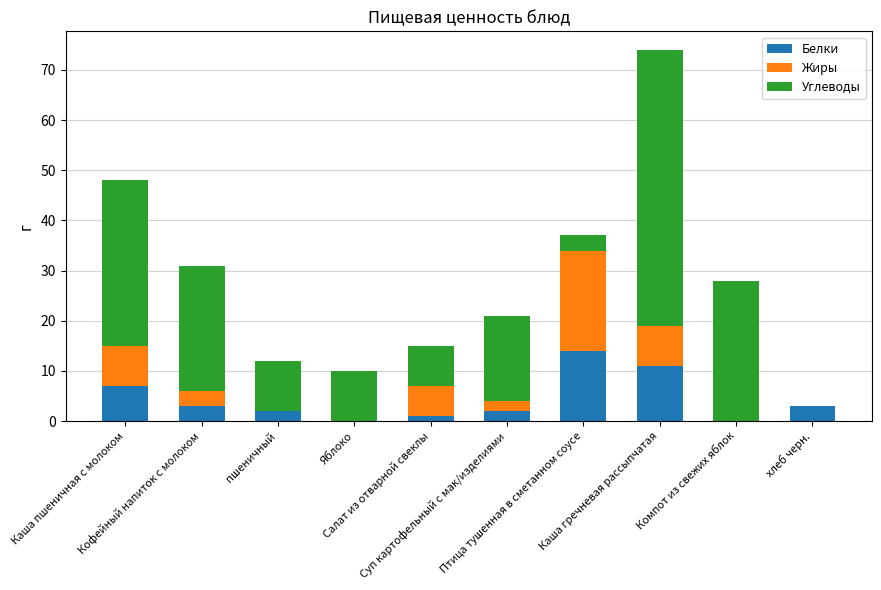

What is the highest value of the Белки series?

14